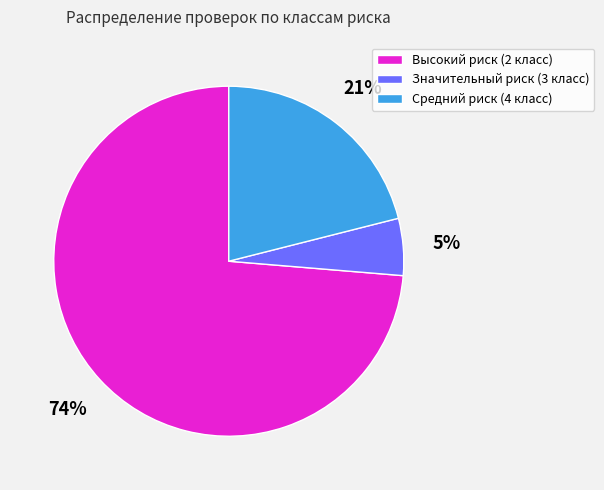

Which slice is the largest?

Высокий риск (2 класс)